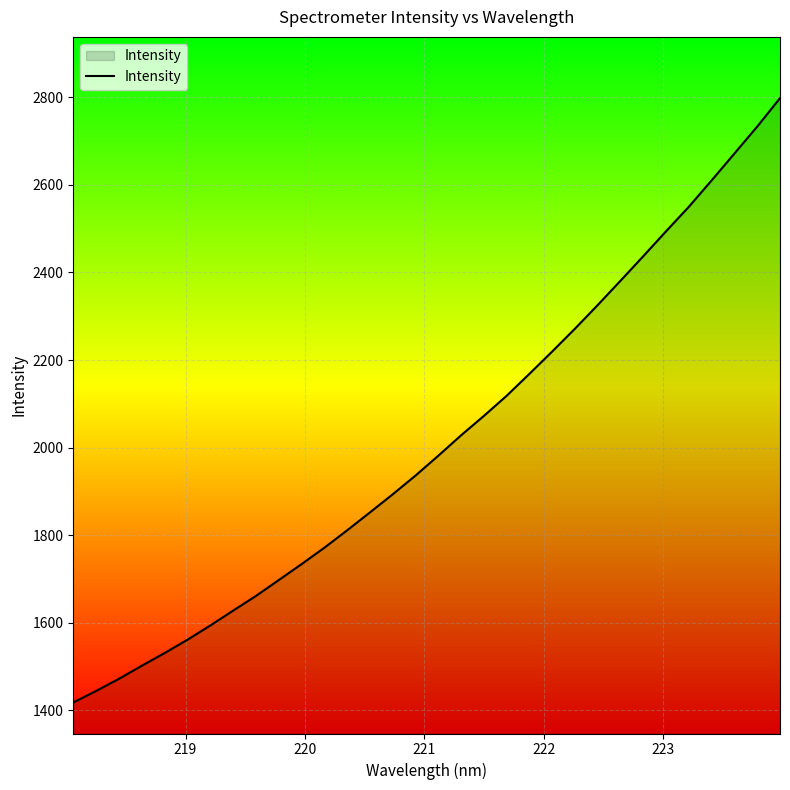

How many distinct data groups are displayed?

1